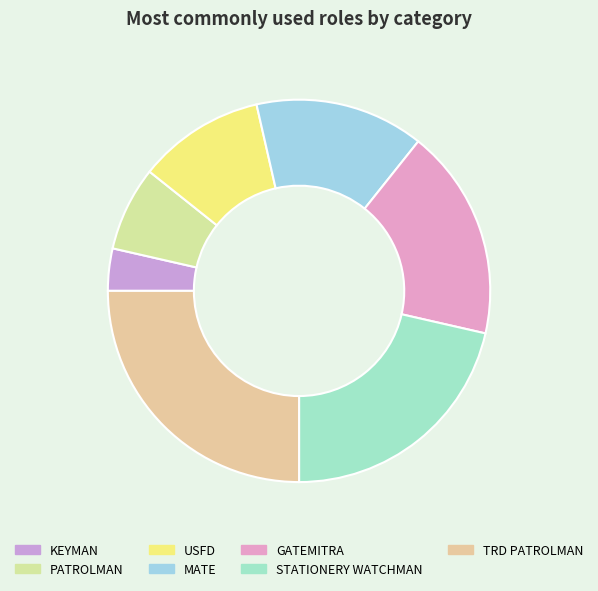

Which slice is the smallest?

KEYMAN